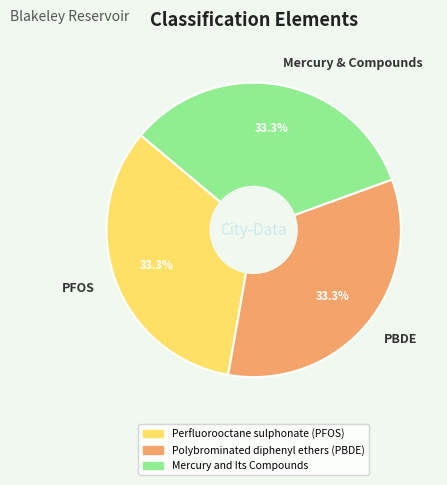

Count the number of slices in the pie.

3